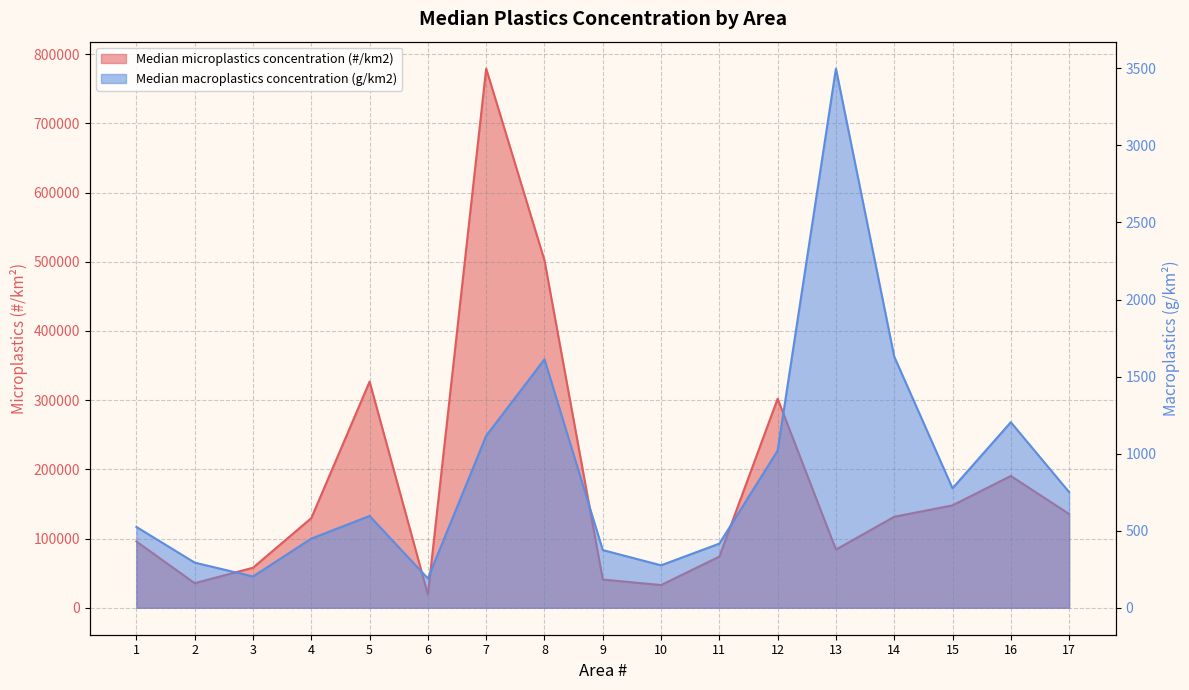

Reading right to left, extract all data points from this chart.

Median microplastics concentration (#/km2): 135514.6	190435.7	147983.9	131461.4	84100.7	302060.2	73950.0	32797.5	40795.4	501996.0	778995.6	19040.8	326664.8	129525.0	57857.1	35472.6	95732.3
Median macroplastics concentration (g/km2): 750.6	1204.1	775.5	1629.8	3498.3	1019.7	416.2	275.5	374.4	1612.2	1115.9	190.1	595.6	448.9	202.8	292.9	524.6